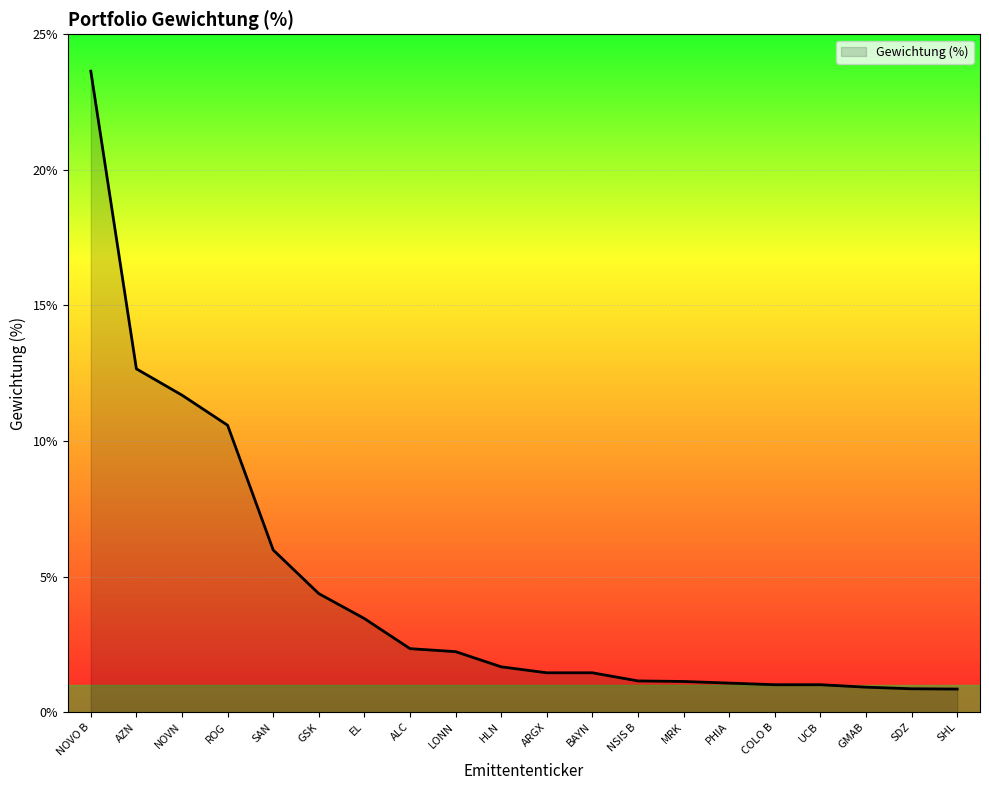

What is the maximum value shown in the chart?

23.6